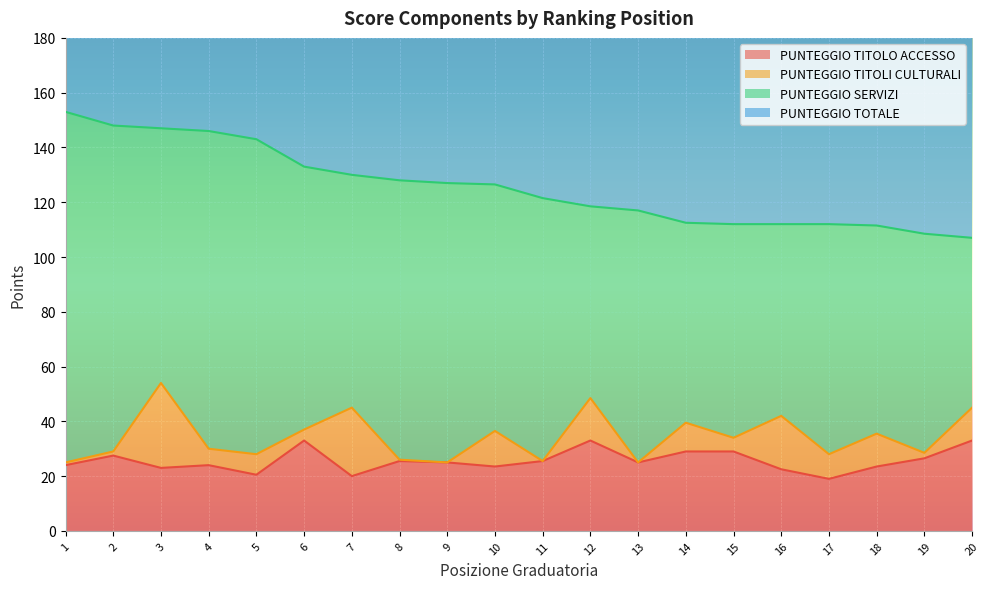

At which label is PUNTEGGIO TITOLO ACCESSO closest to 26?

8